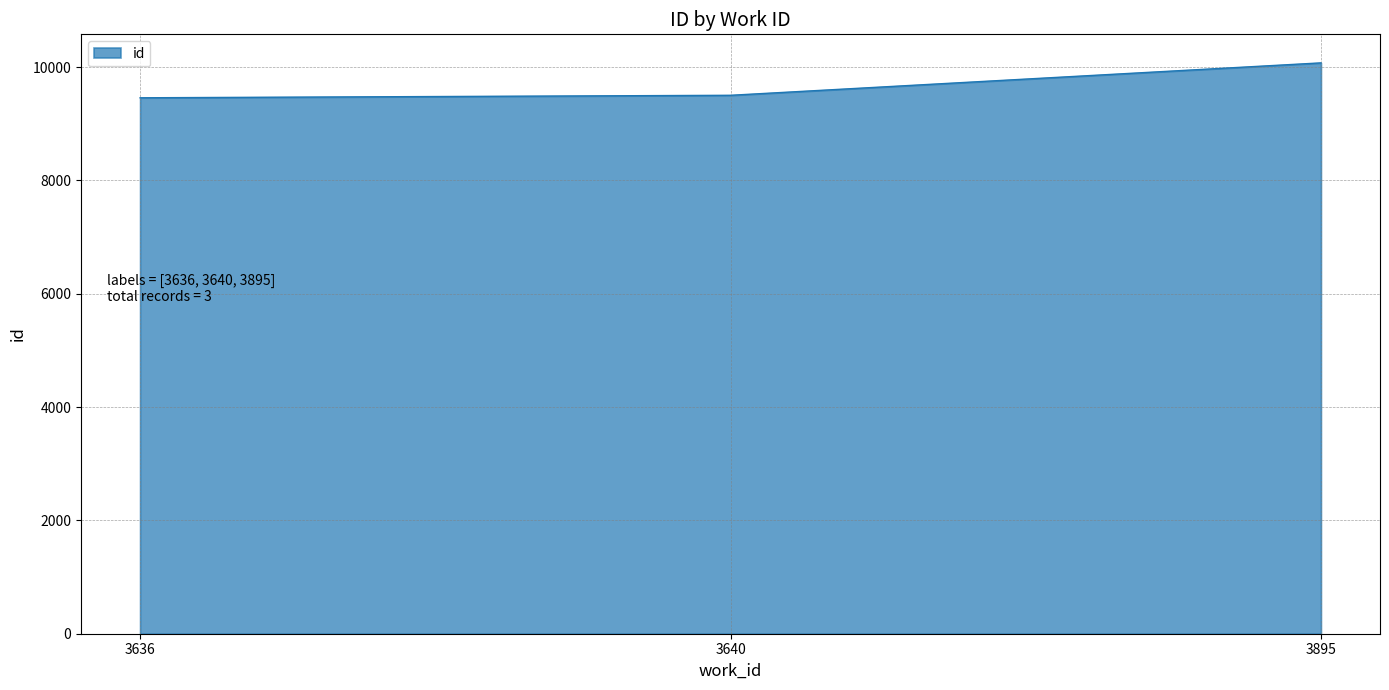

At which label is the value closest to 9765?

3640